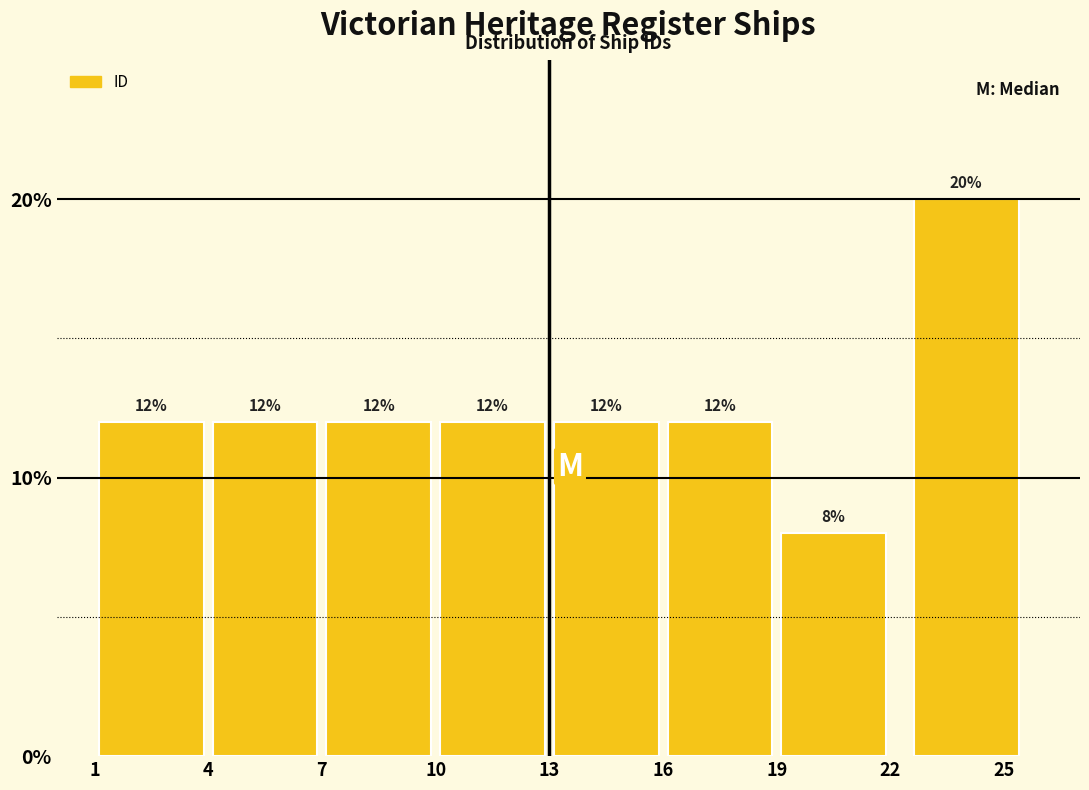

Reading left to right, list every bar in this chart as the range it spans on the x-axis followed by its height.

1 to 4: 12
4 to 7: 12
7 to 10: 12
10 to 13: 12
13 to 16: 12
16 to 19: 12
19 to 22: 8
22 to 26: 20